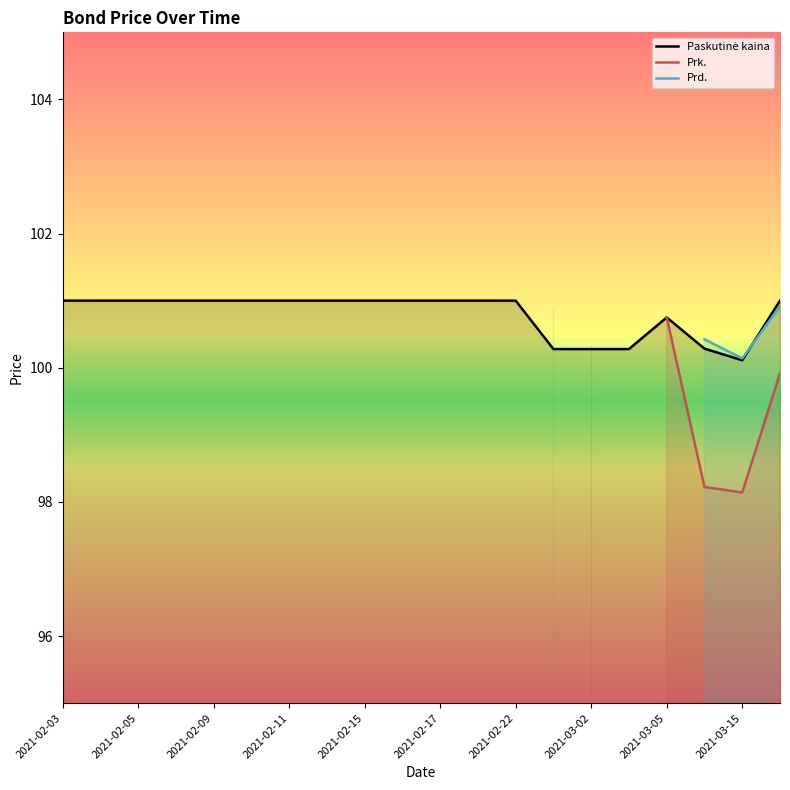

True or false: Paskutinė kaina has more than 1 interior local peaks.

False